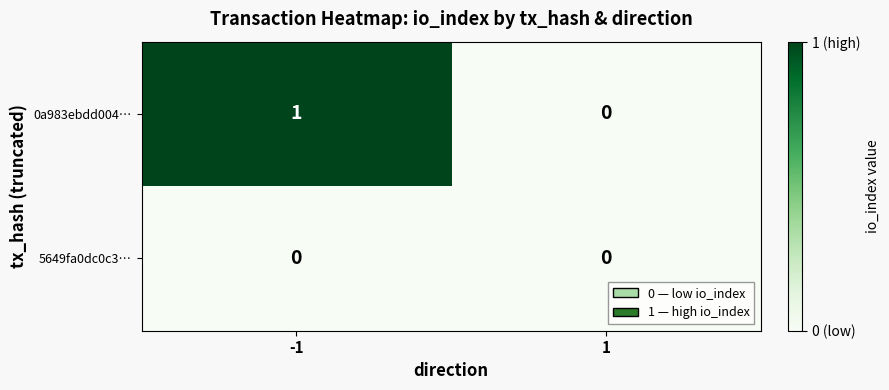

Which series changed the most between -1 and 1?

0a983ebdd004…